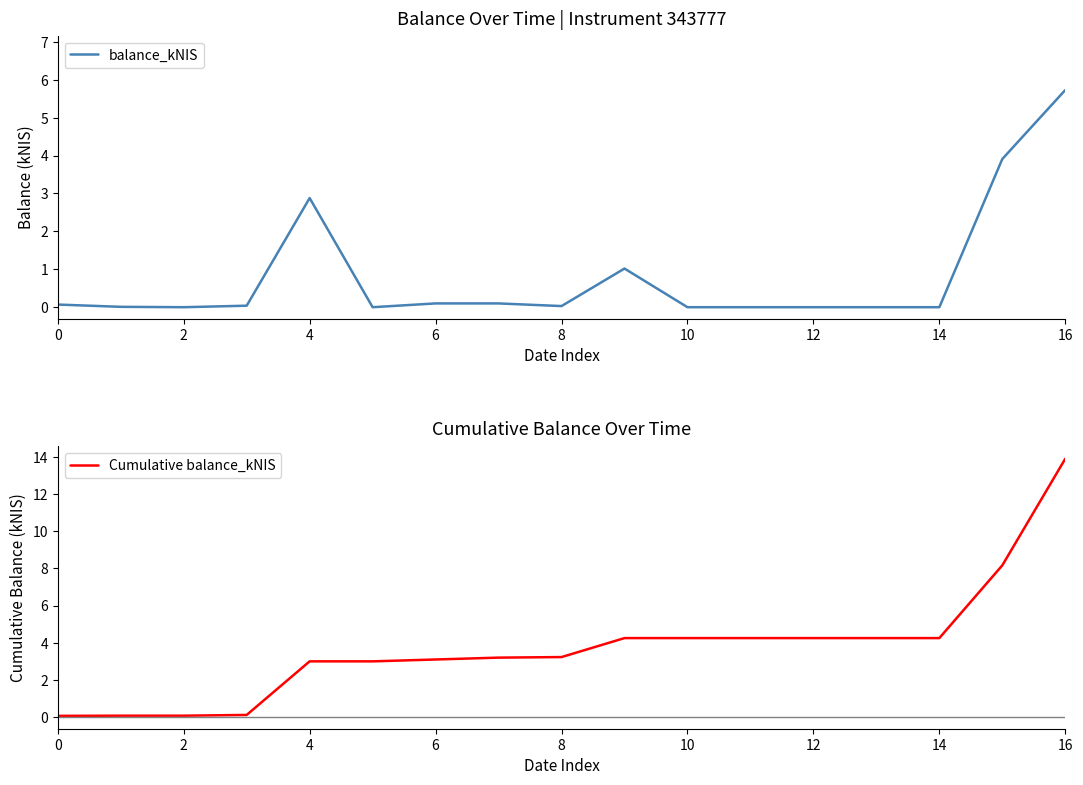

Which series has the largest total across all categories?

Cumulative balance_kNIS